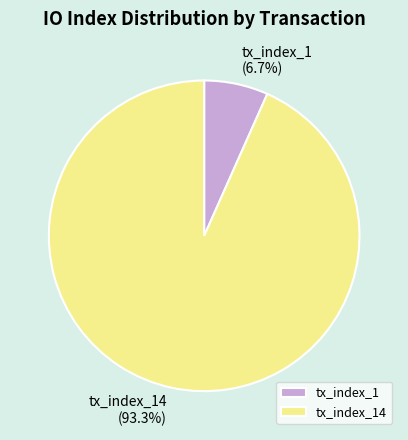

To the nearest percent, what is the average slice percentage?

50%